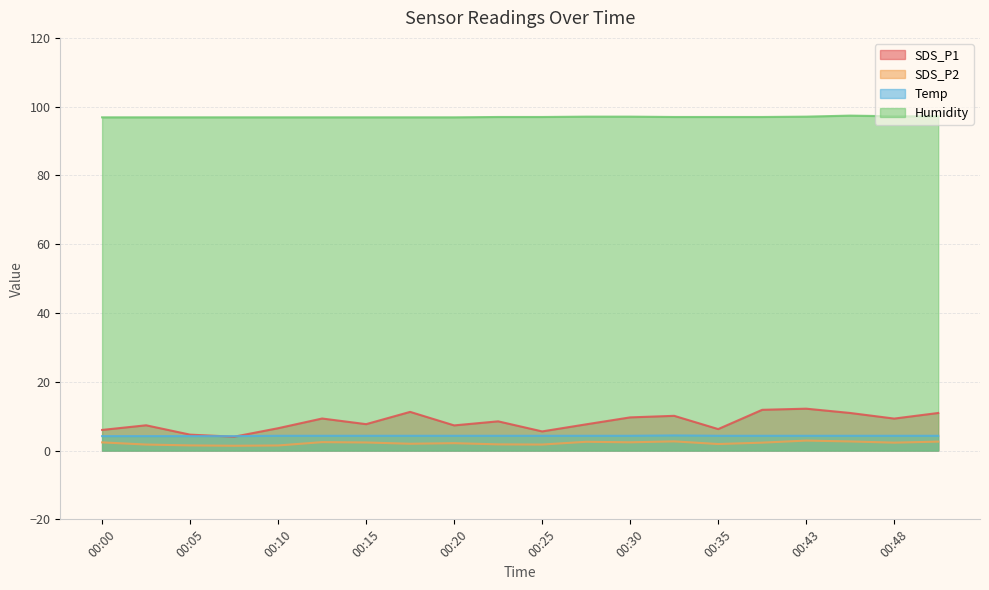

How many lines are shown in the chart?

4